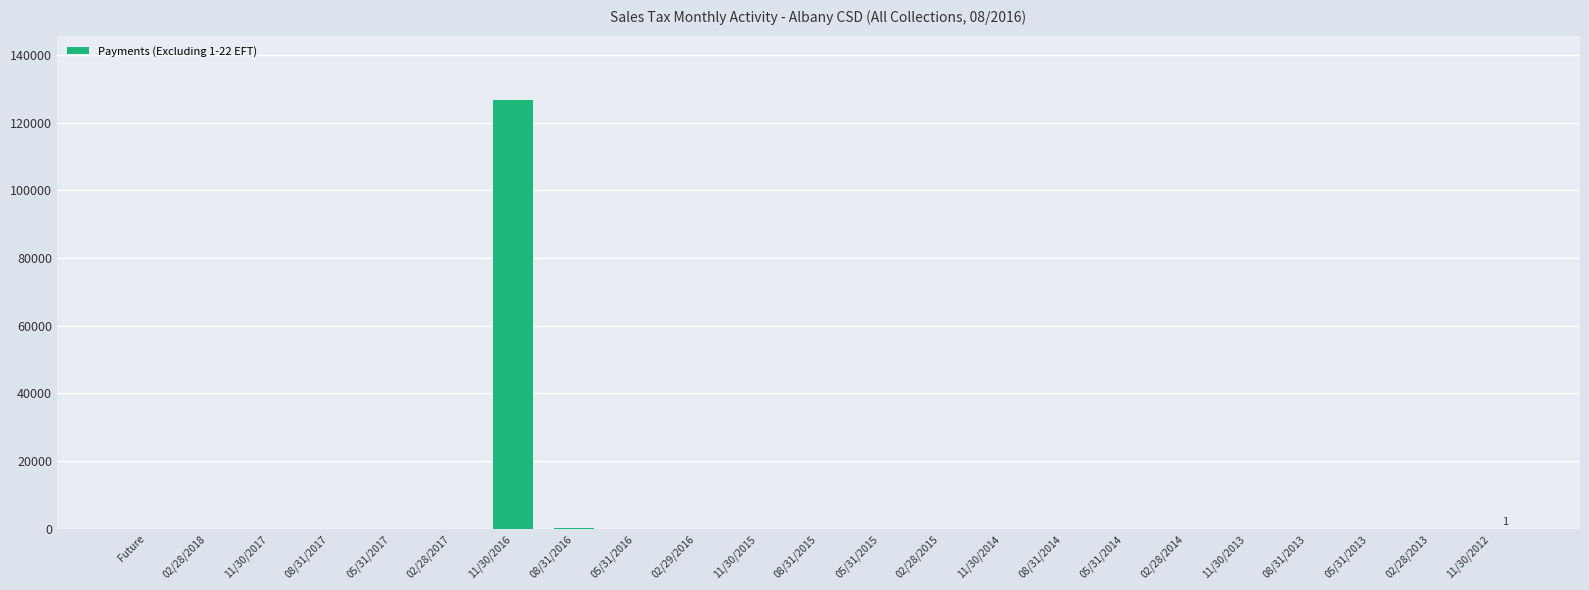

At which label does the data first exceed 1?

05/31/2017